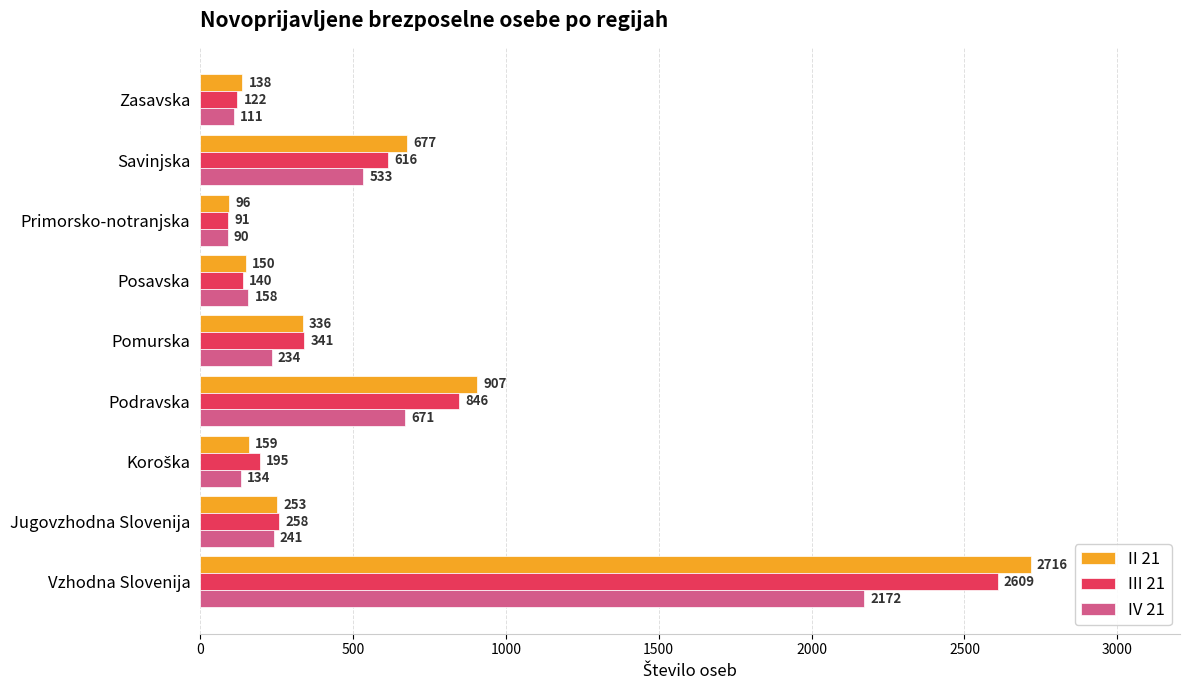

What is the maximum value for IV 21?

2172